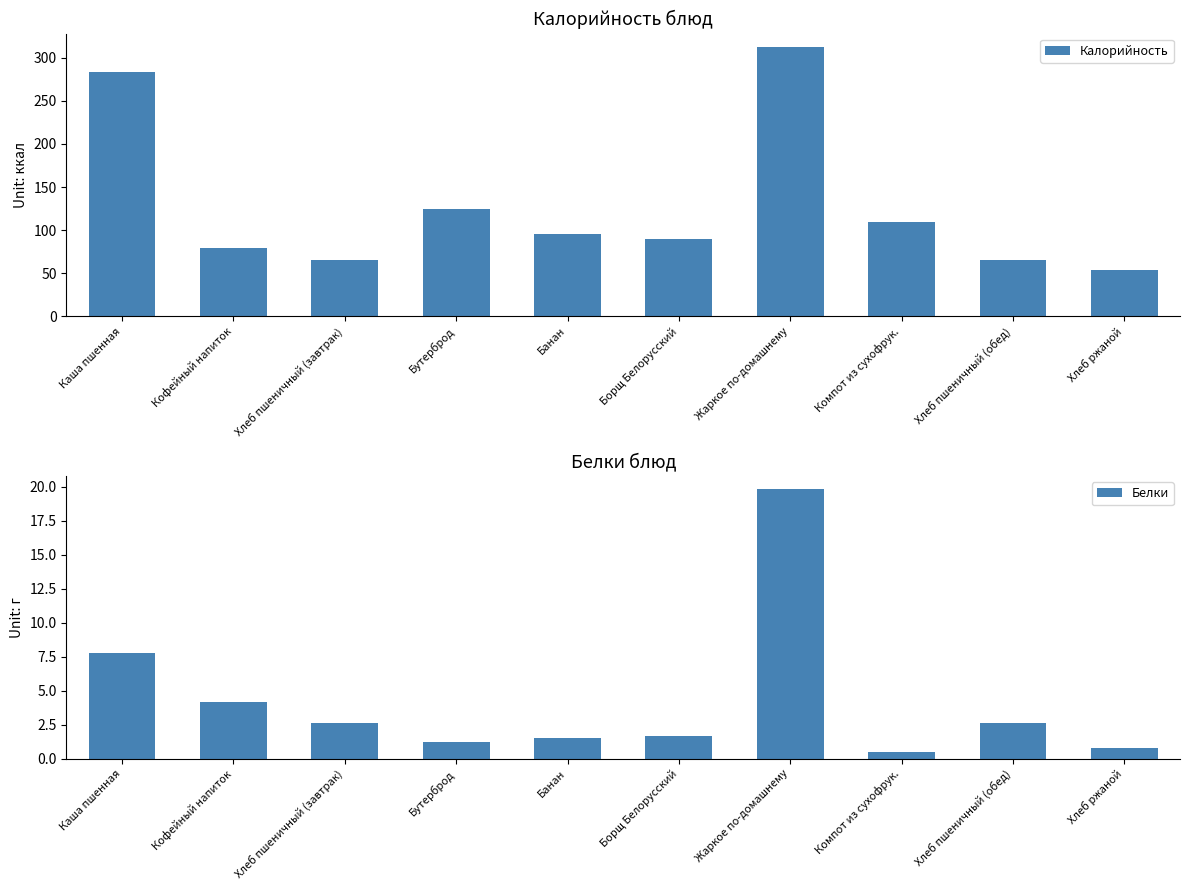

Is it true that Калорийность equals 54.3 at Хлеб ржаной?

True